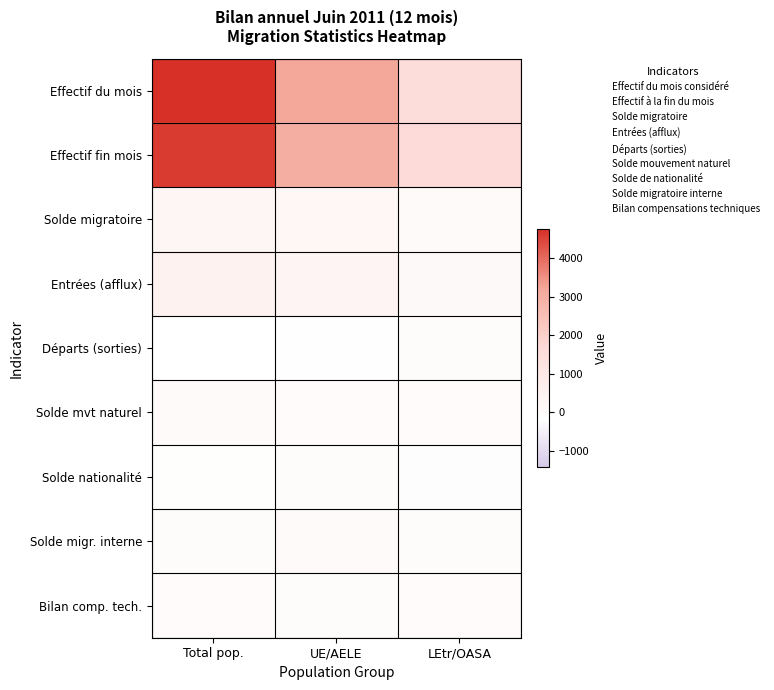

At which category is the sum across all series the highest?

Total pop.